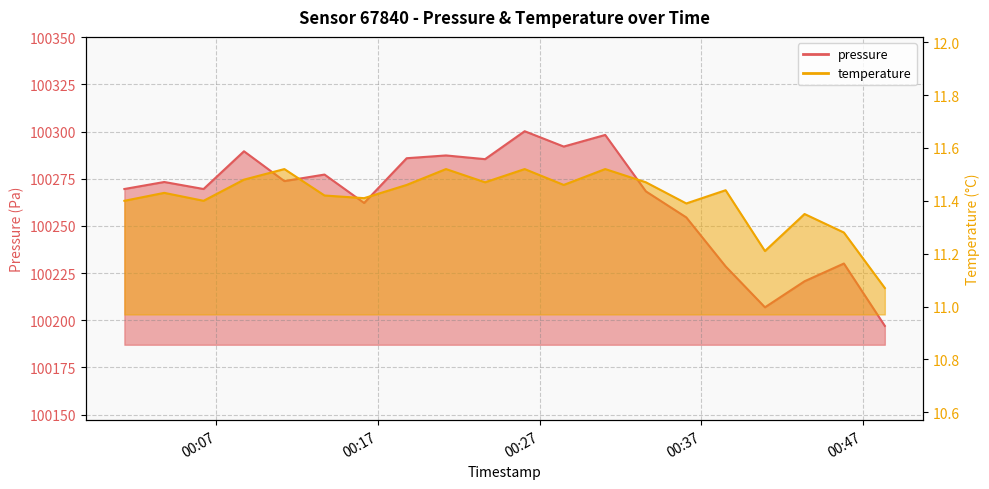

At how many categories does at least one series exceed 13325?

20